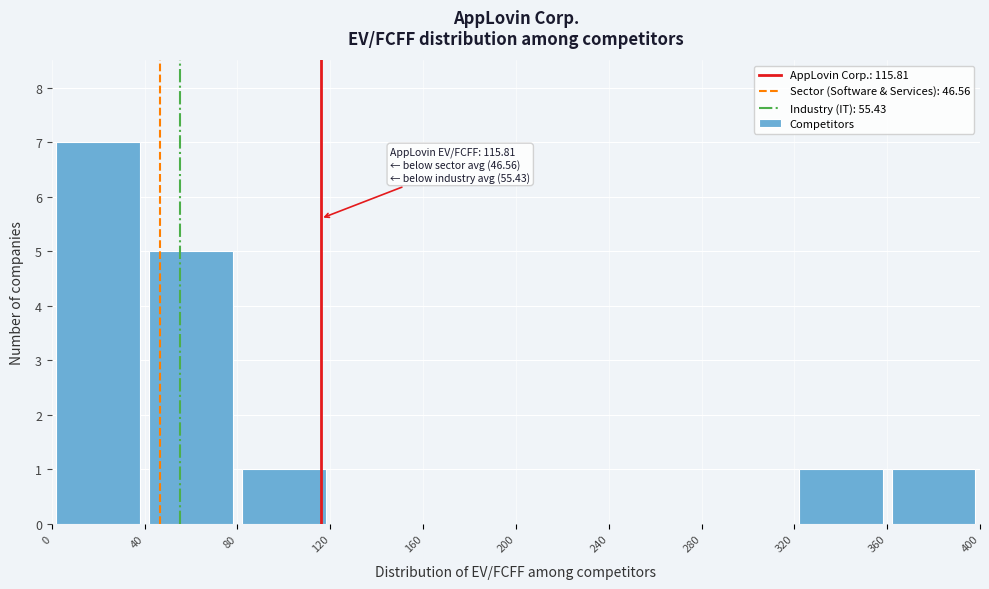

Over which range of the x-axis is the bar tallest?

0 to 40